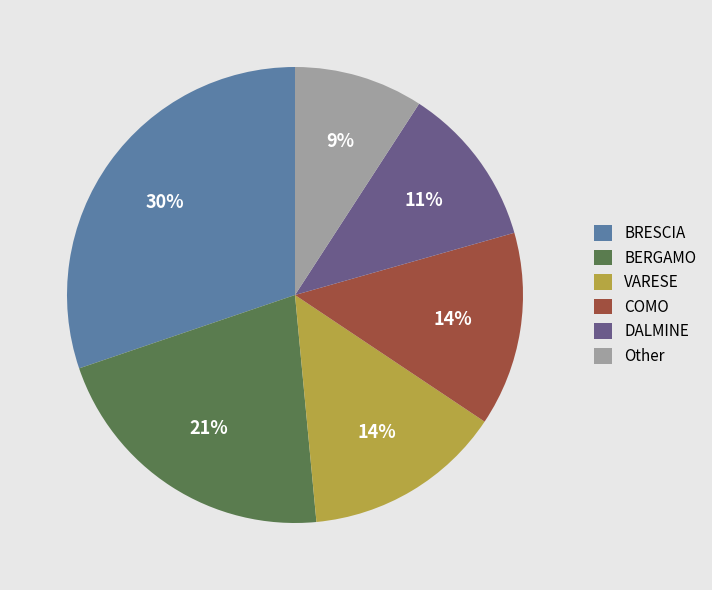

What percentage is the COMO slice, to the nearest percent?

14%